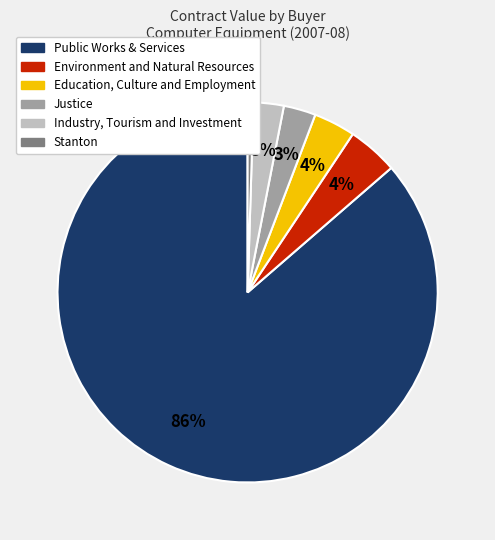

How many segments does this pie chart have?

6